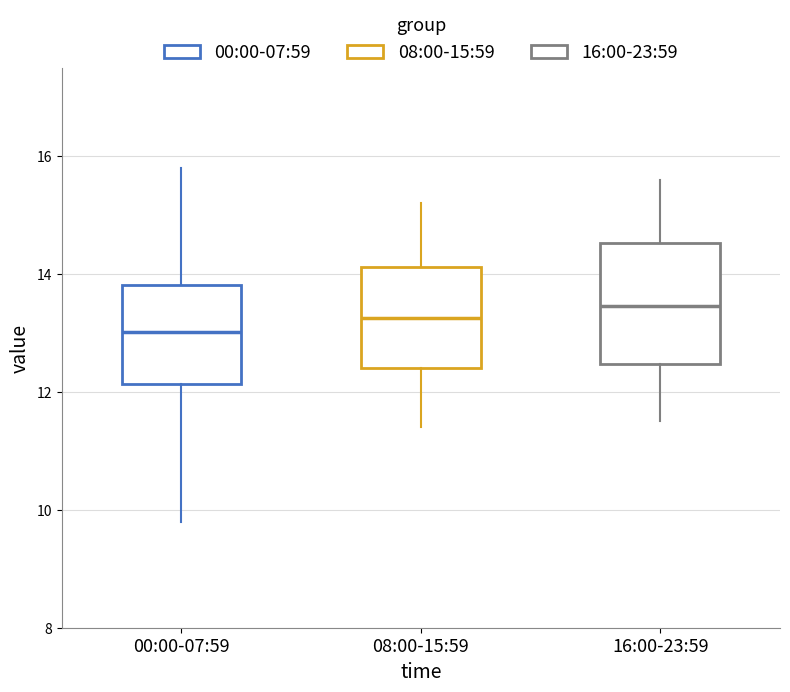

Comparing the boxes themselves (not the whiskers), which one is the tallest?

16:00-23:59